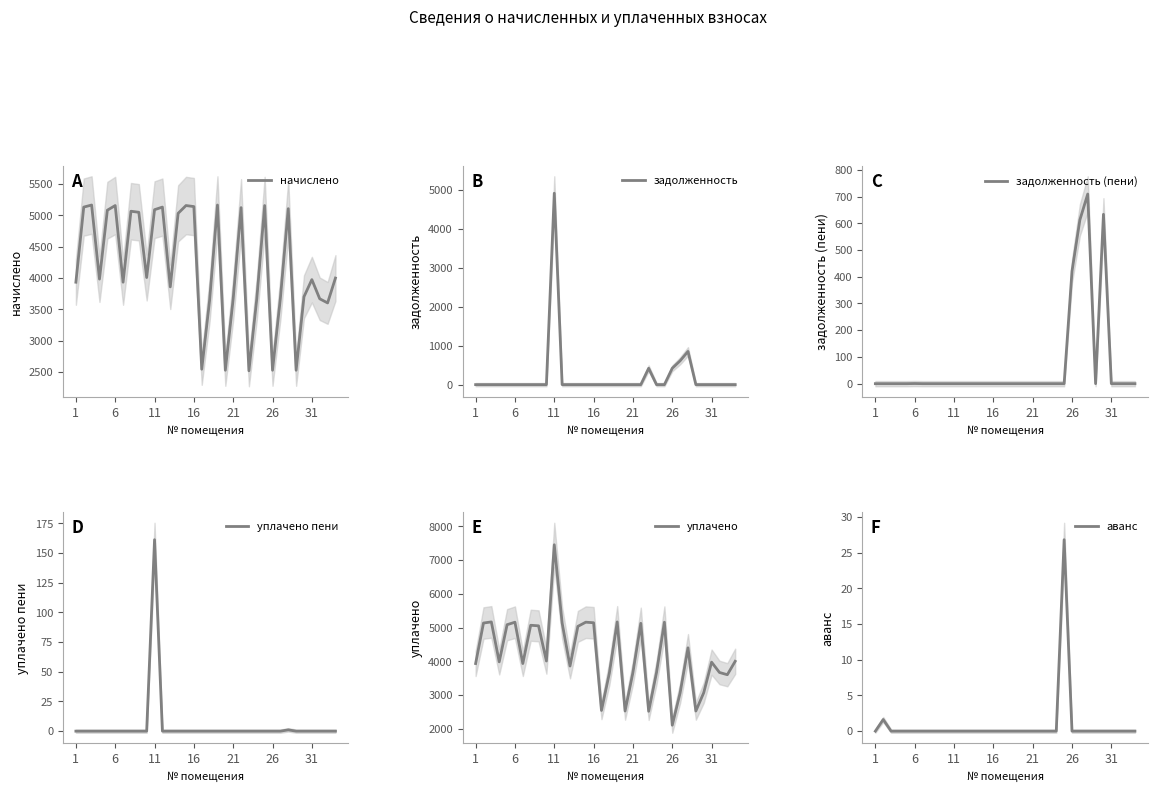

What is the difference between the maximum and minimum values in the аванс series?

26.8